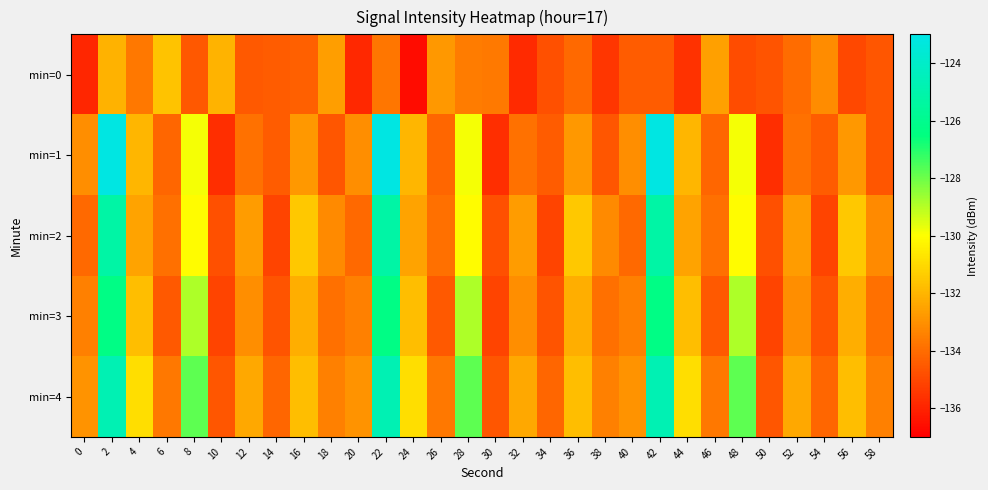

Which series has the widest spread of values?

min=1